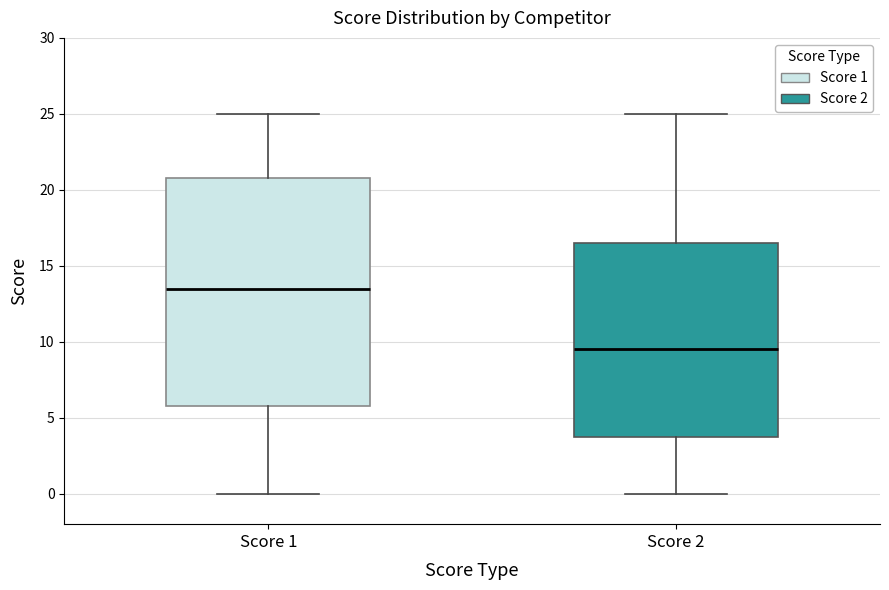

Which box has the highest median line?

Score 1